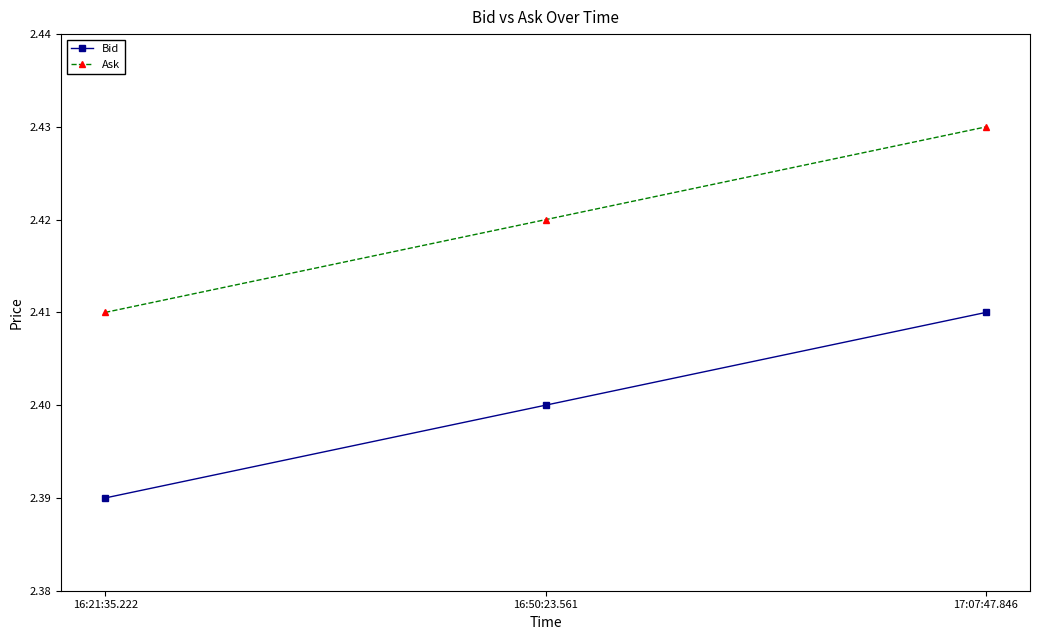

The Bid series shows 2.4 at 16:21:35.222. True or false?

True